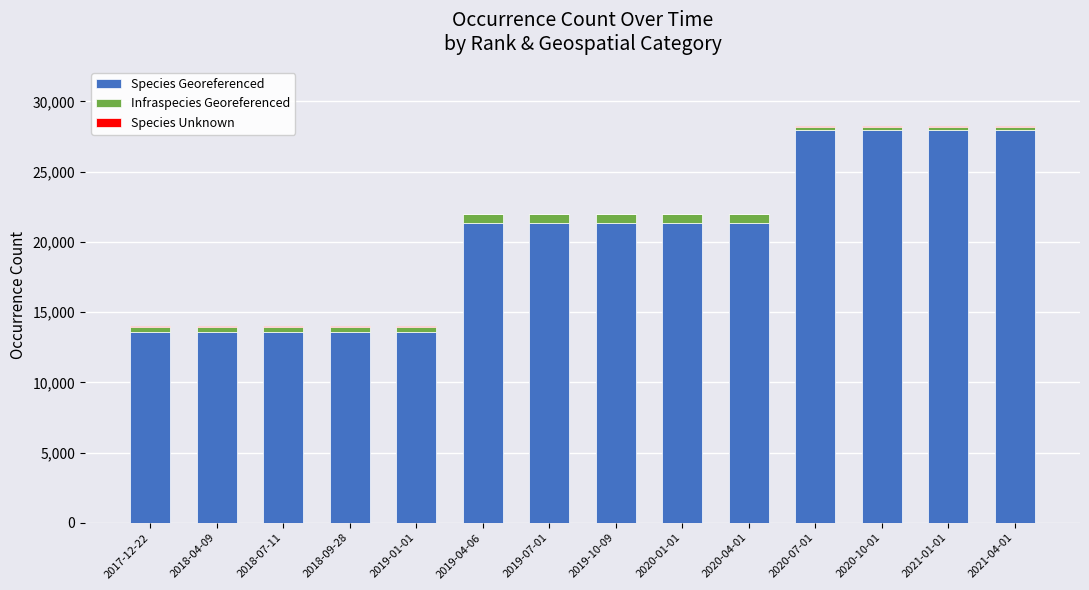

What is the highest value of the Species Georeferenced series?

27939